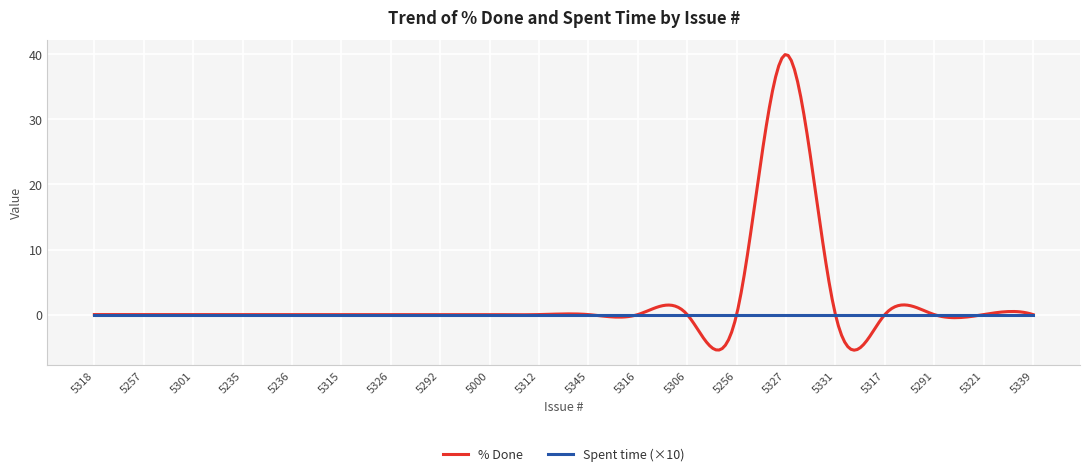

Which series has the largest range (max minus min)?

% Done